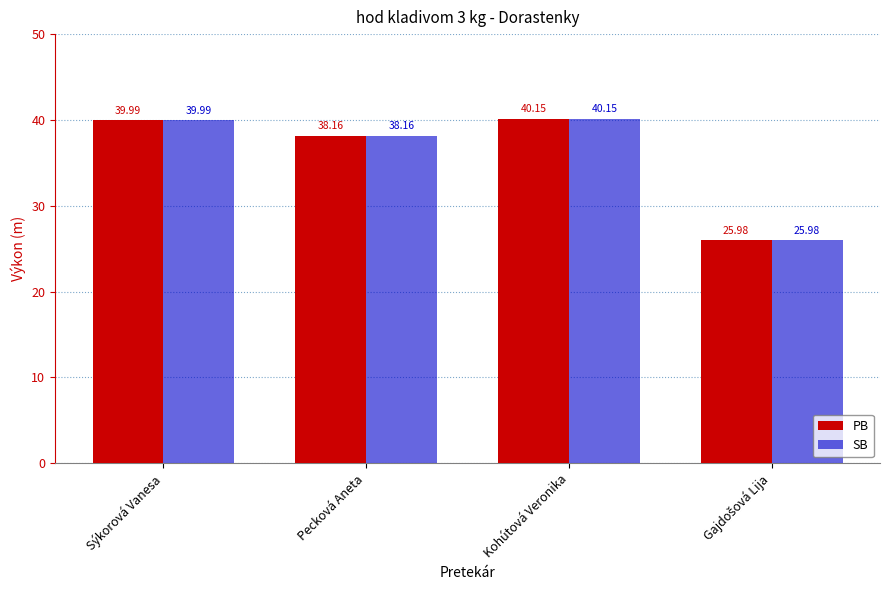

What is the average value of the SB series?

36.1